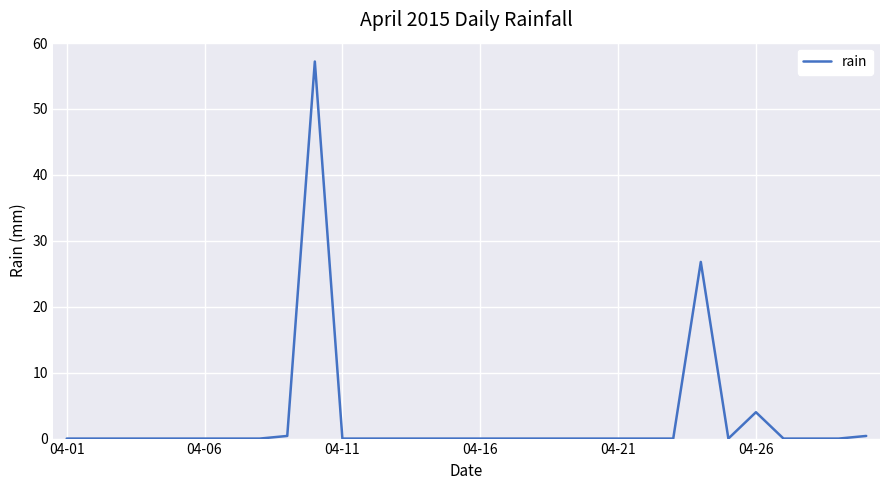

How many lines are shown in the chart?

1